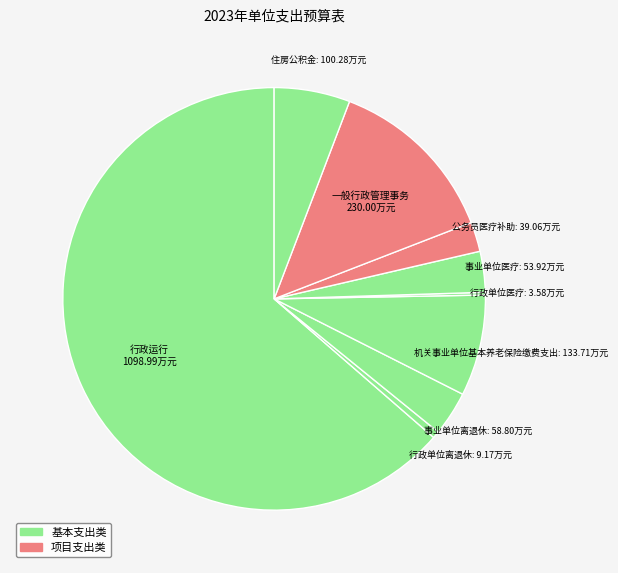

Which category has the biggest portion of the pie?

行政运行